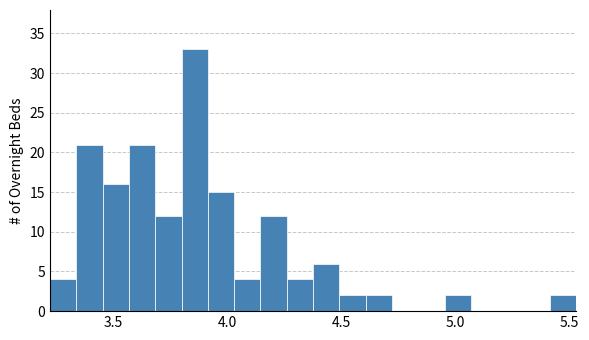

Read against the x-axis, roughly where is the centre of the tallest bar?

3.85